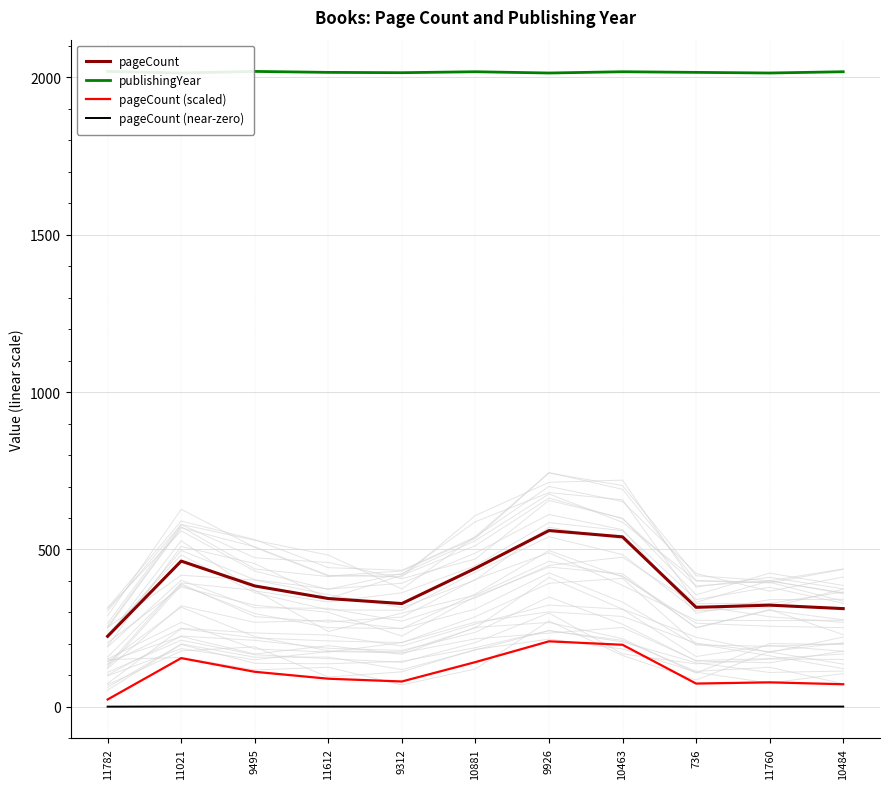

What is the spread (max minus min) of values at 11612?

2015.3